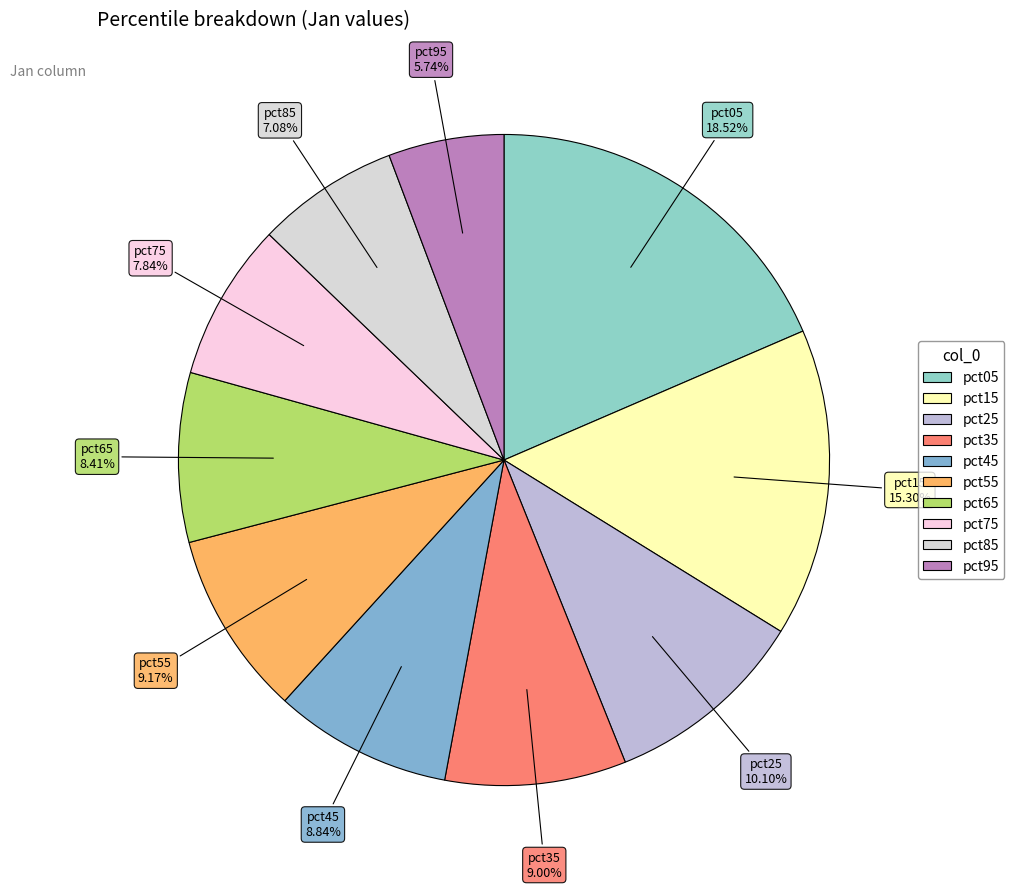

Does any single category account for the majority?

No